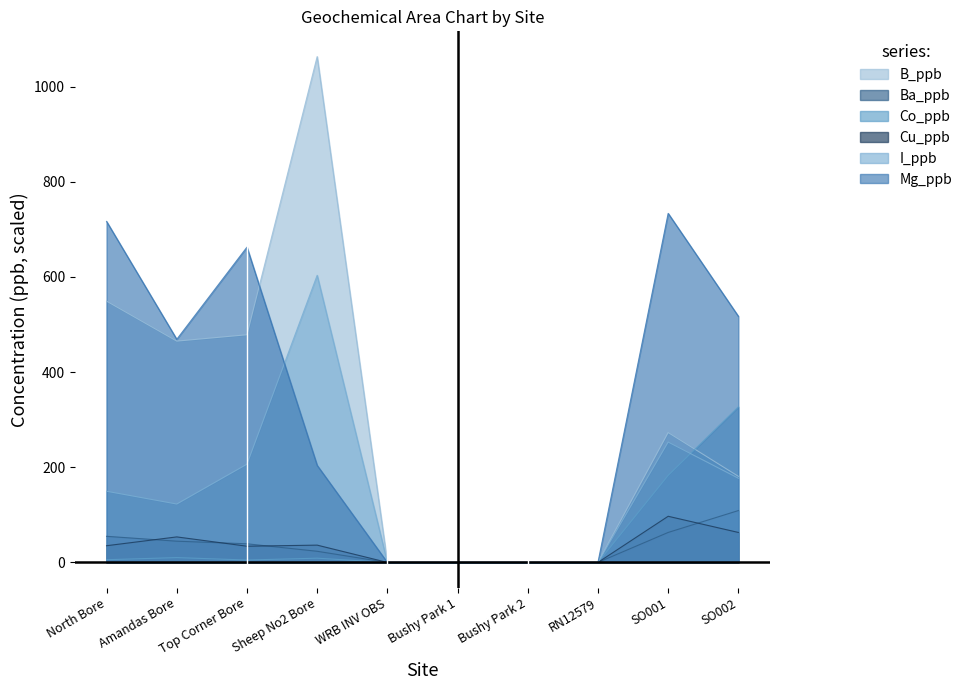

Where is Cu_ppb nearest to the value 48?

Amandas Bore